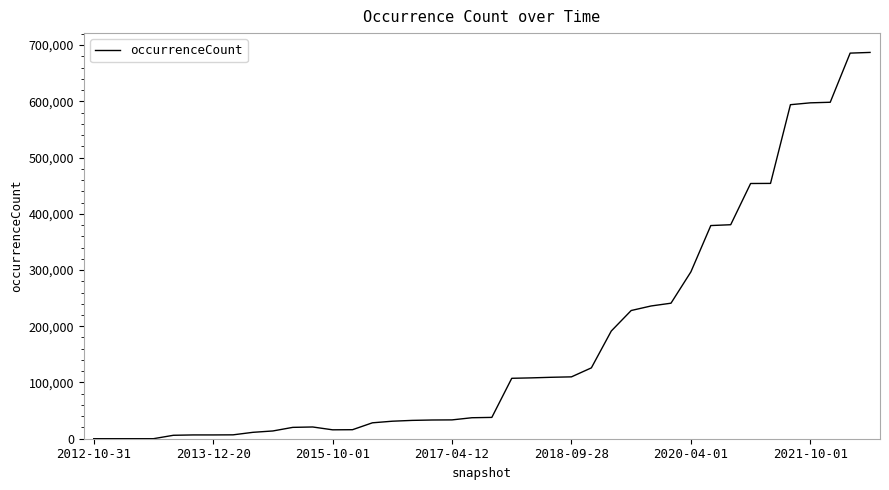

What is the greatest value displayed?

686890